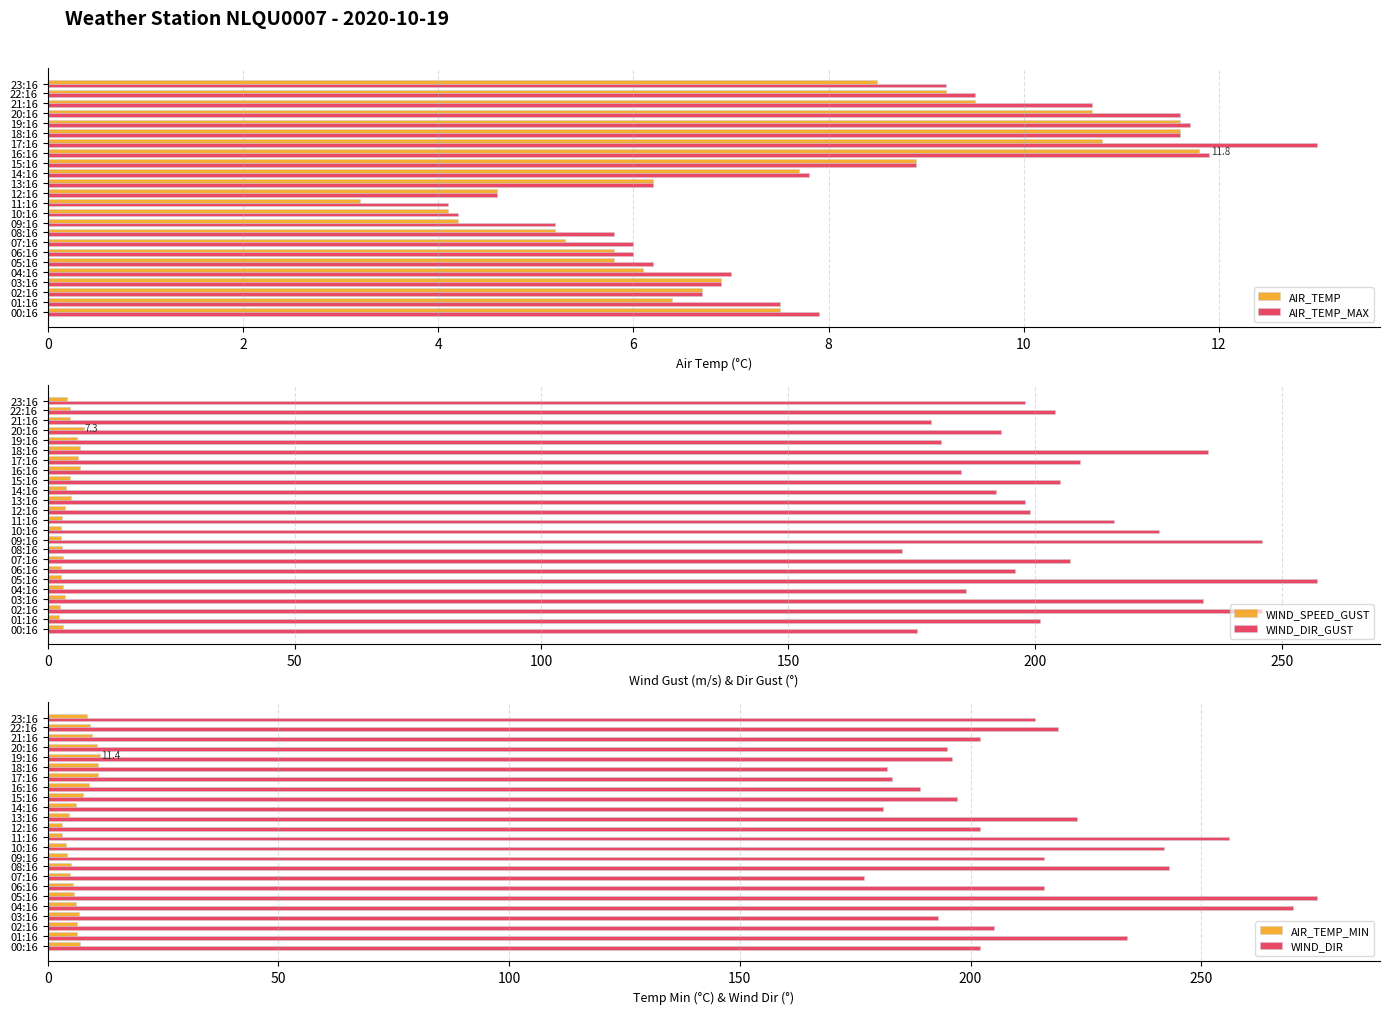

At which label is WIND_DIR_GUST closest to 215?

11:16